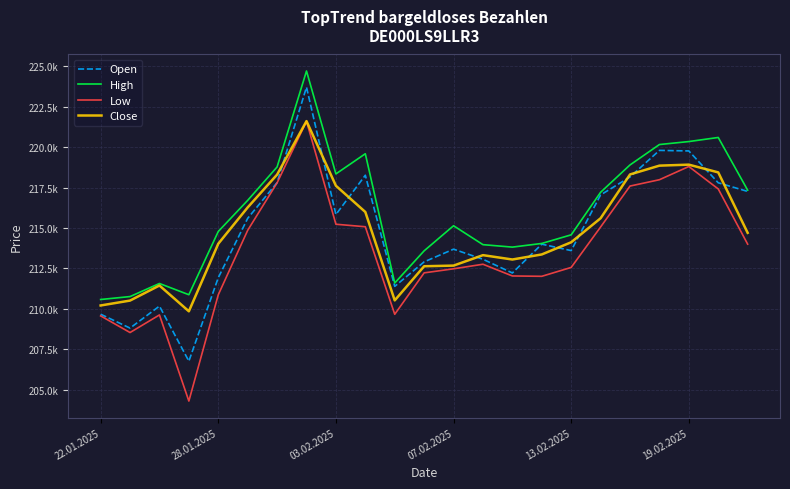

What is the difference between the second highest and second lowest values in the High series?

9839